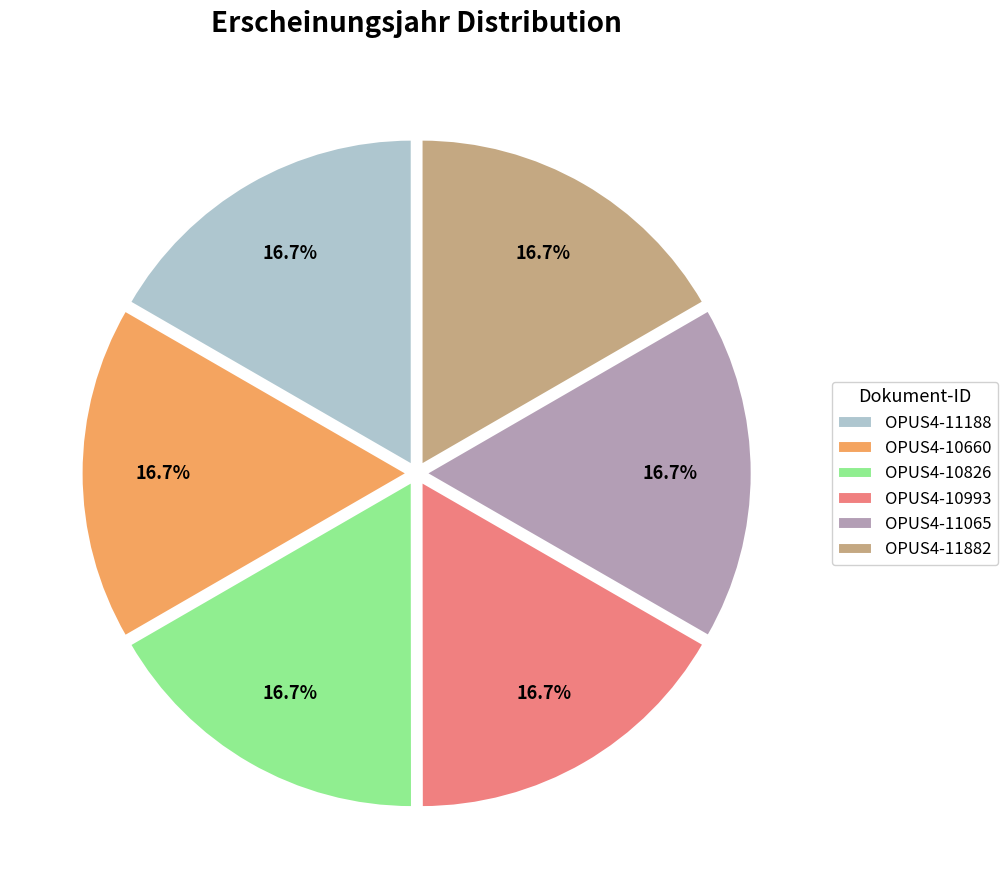

To the nearest percent, what portion does OPUS4-10826 represent?

17%